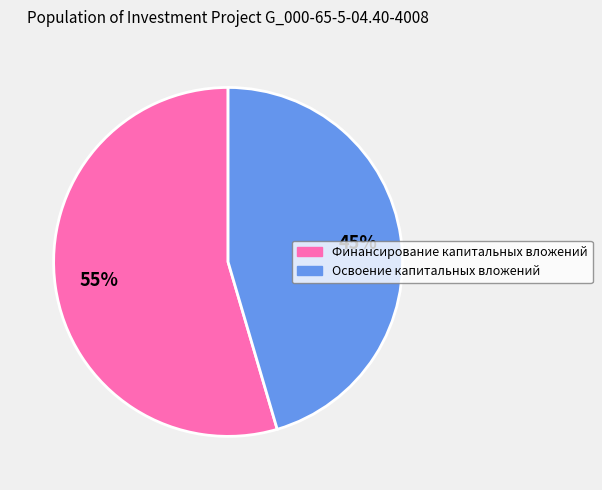

Which category has the smallest portion of the pie?

Освоение капитальных вложений